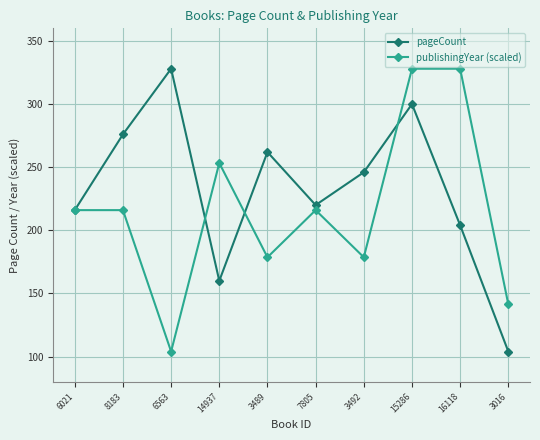

At which category does pageCount reach its first local peak?

6563